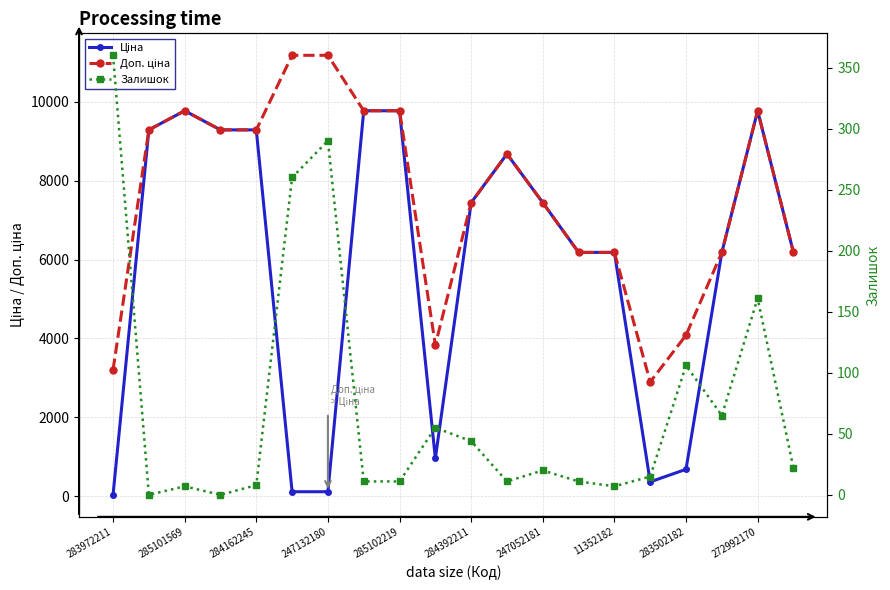

What is the sum of all Залишок values?

1464.0